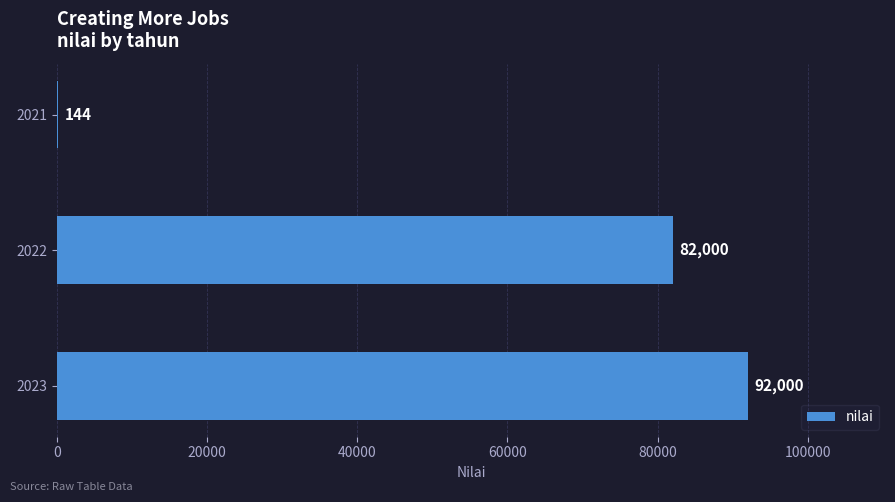

What is the sum of all values?

174144